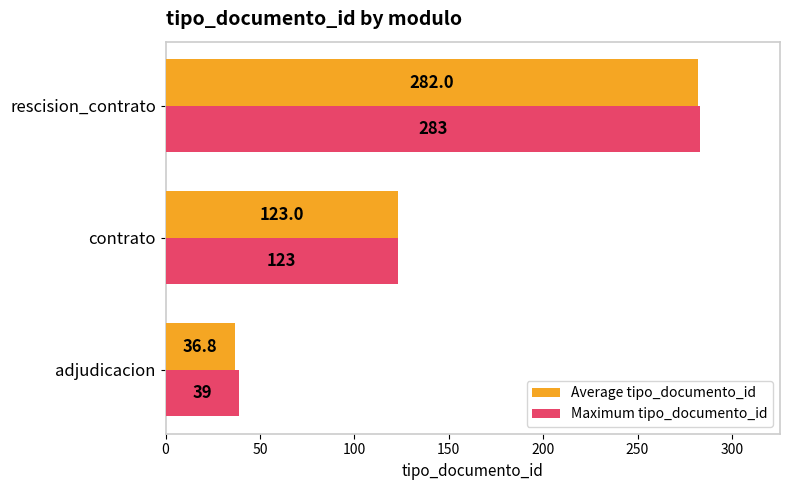

What value does the Average tipo_documento_id series have at rescision_contrato?

282.0